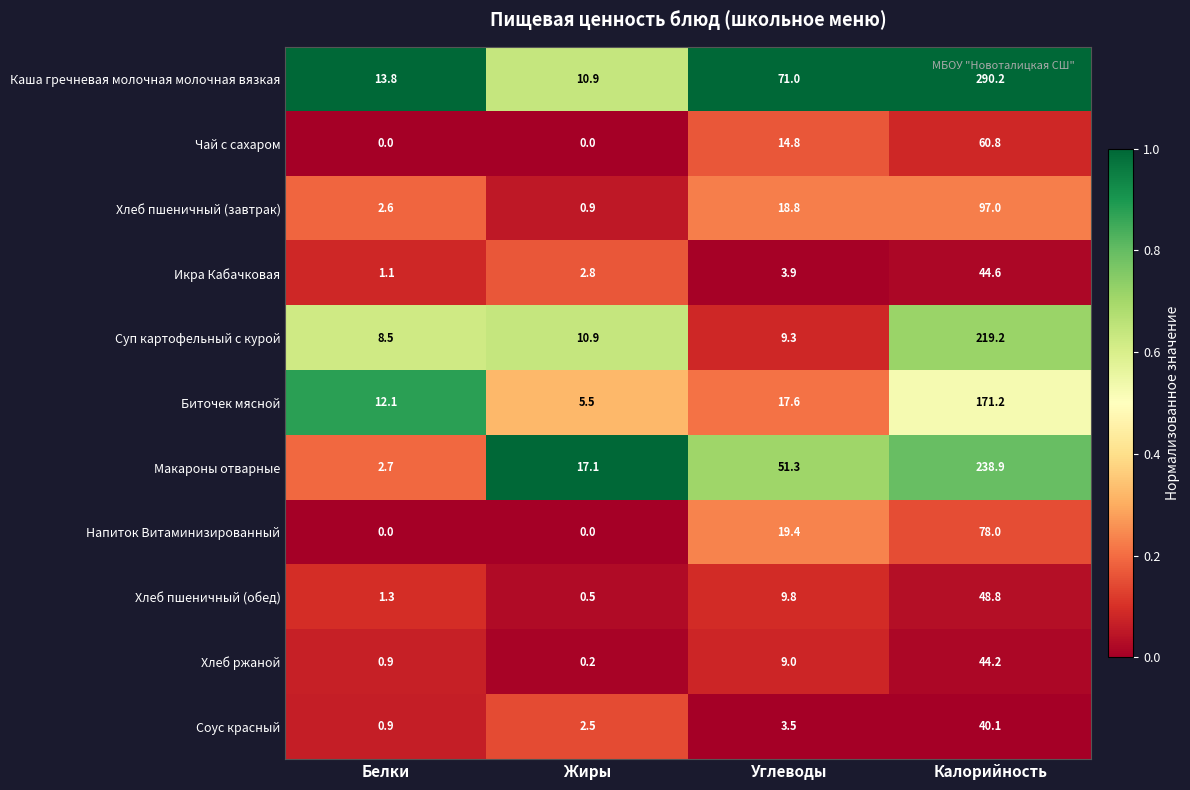

Rank the series at Углеводы from highest to lowest value.

Каша гречневая молочная молочная вязкая, Макароны отварные, Напиток Витаминизированный, Хлеб пшеничный (завтрак), Биточек мясной, Чай с сахаром, Хлеб пшеничный (обед), Суп картофельный с курой, Хлеб ржаной, Икра Кабачковая, Соус красный